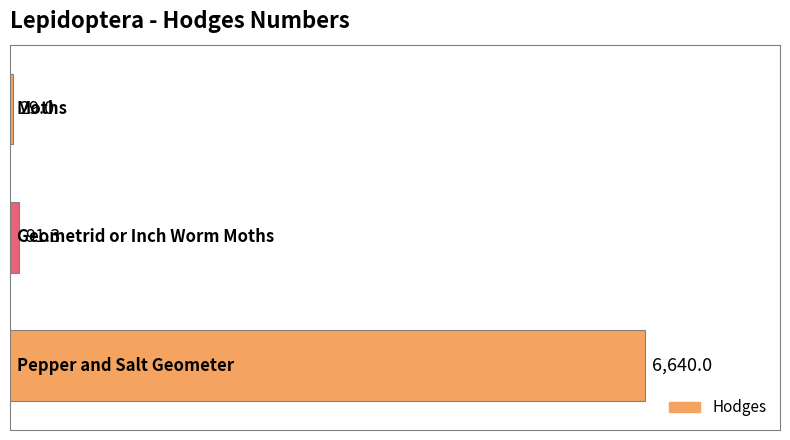

What is the difference between the second highest and minimum values?

62.3